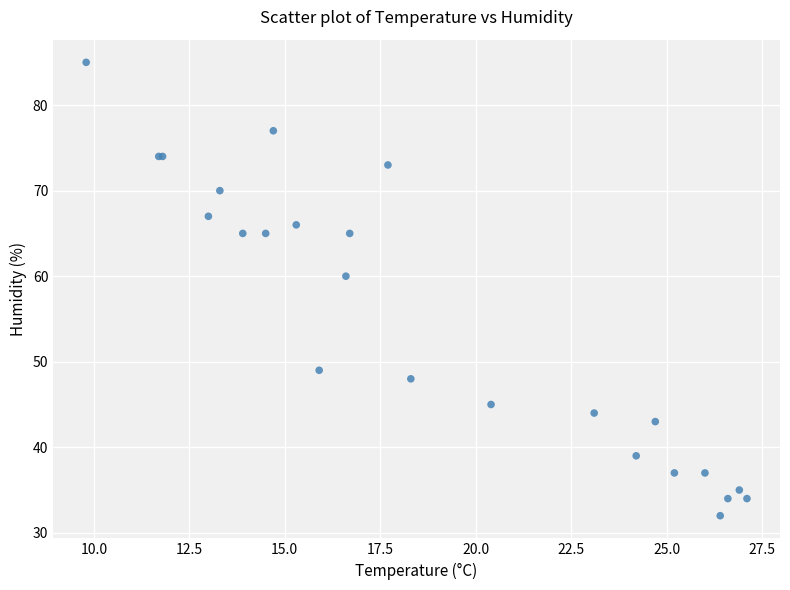

What Y value in the scatter plot is closest to 58?

60